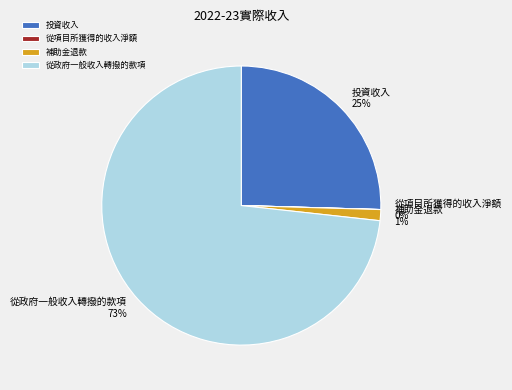

To the nearest percent, what portion does 投資收入 represent?

25%